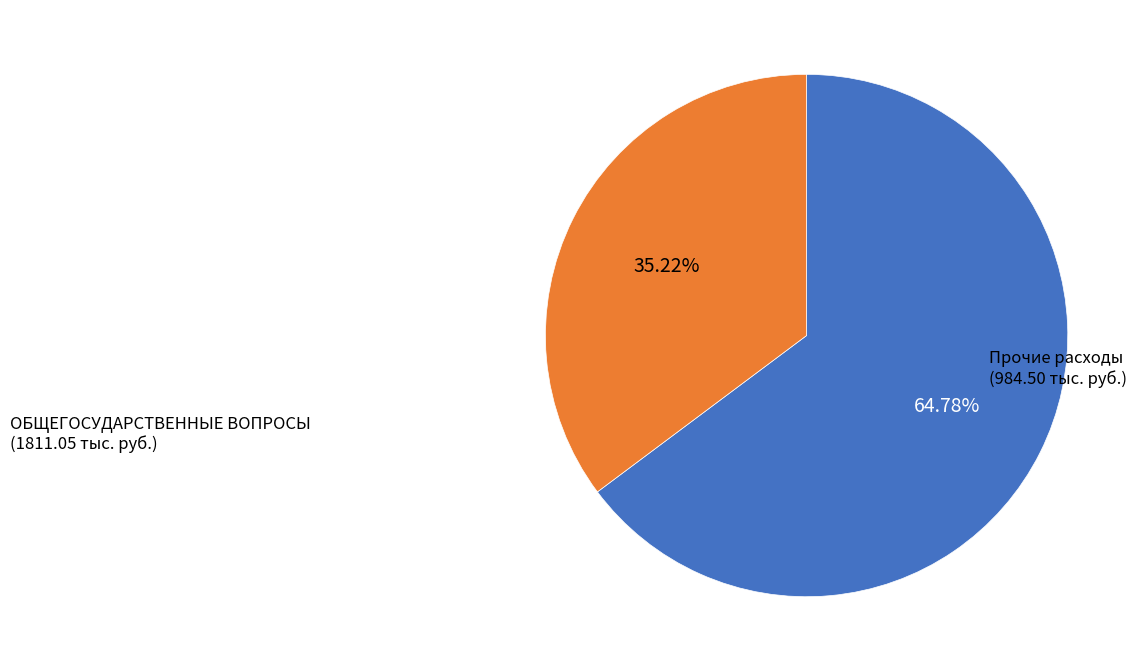

Is there a majority slice in this chart?

Yes